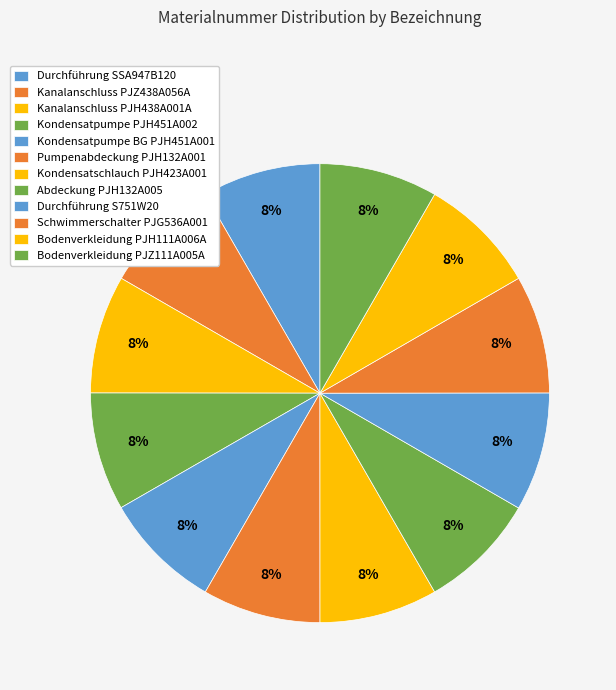

How many slices are in this pie chart?

12